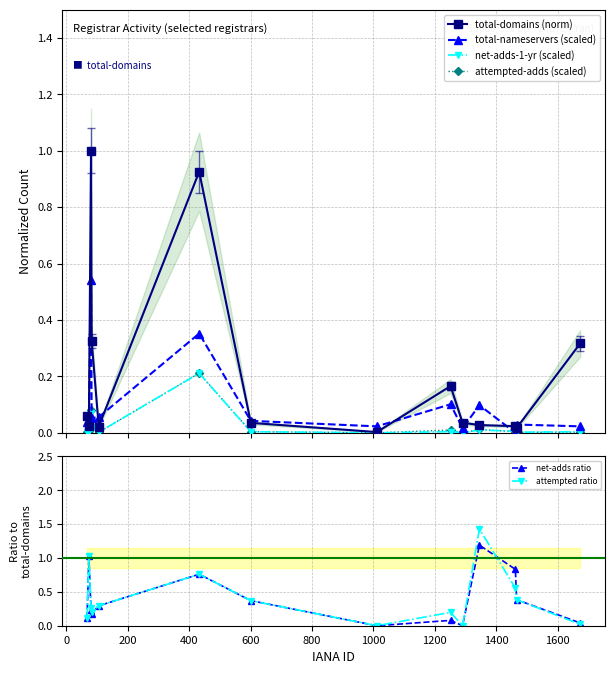

True or false: attempted-adds (scaled) has more than 0 interior local peaks.

True